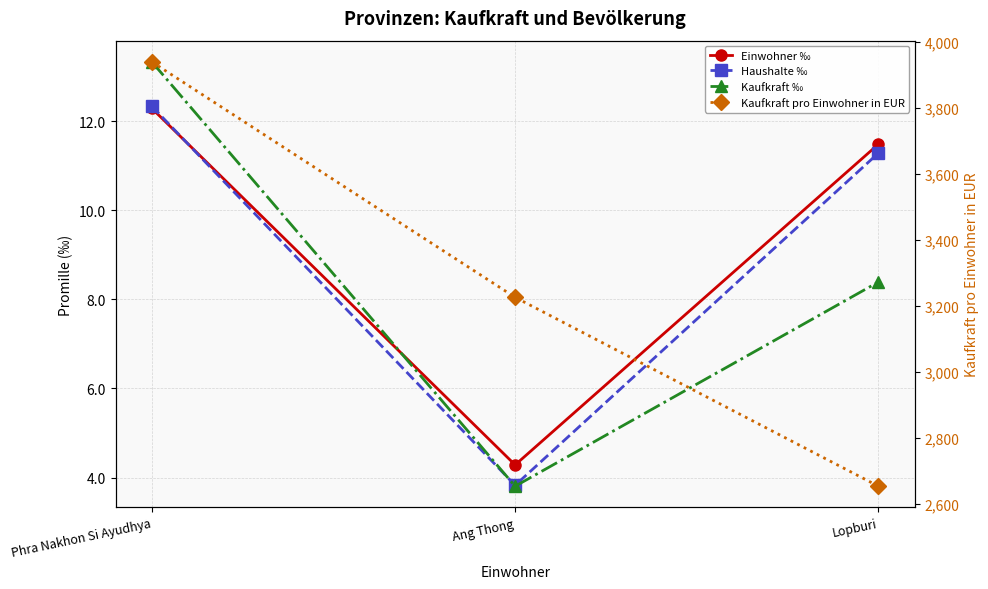

What is the difference between the maximum and minimum values in the Haushalte ‰ series?

8.5